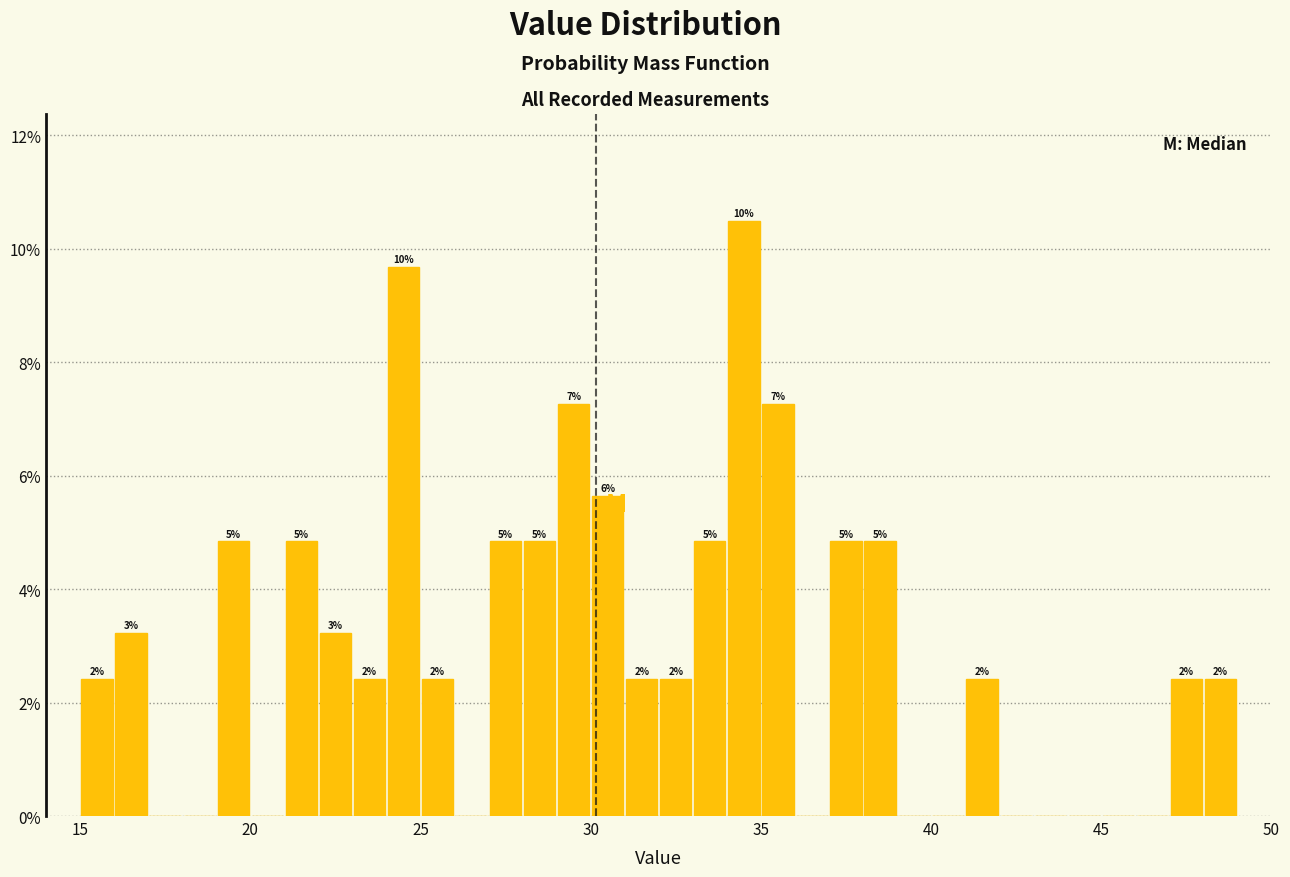

Around what value on the x-axis is the tallest bar? Give the approximate position of its centre, as read against the axis.

34.5